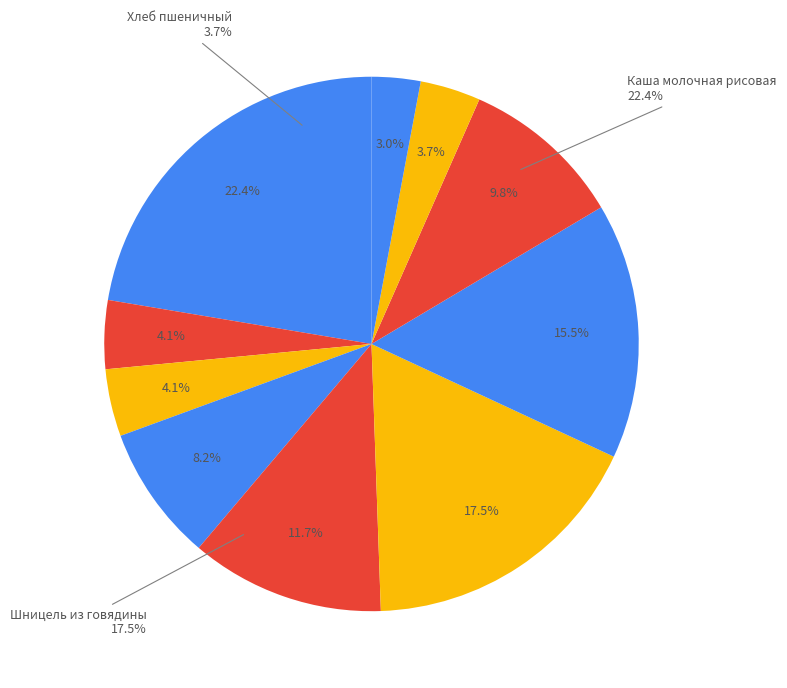

Approximately how many times larger is the value at Суп картофельный с бобовыми compared to Батон?

2.9